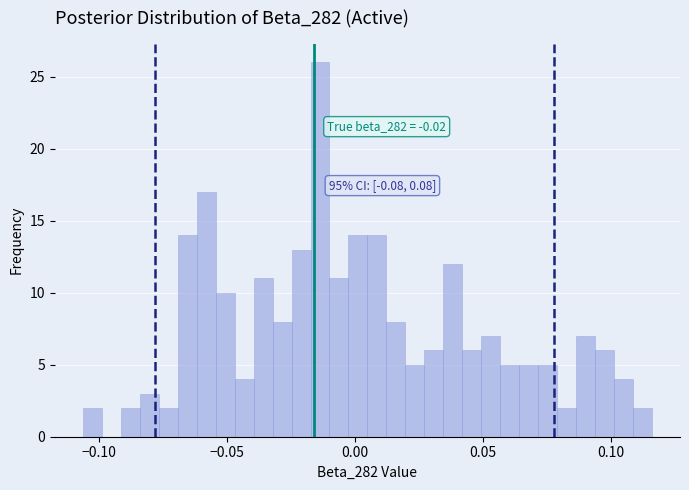

Read against the x-axis, roughly where is the centre of the tallest bar?

-0.015